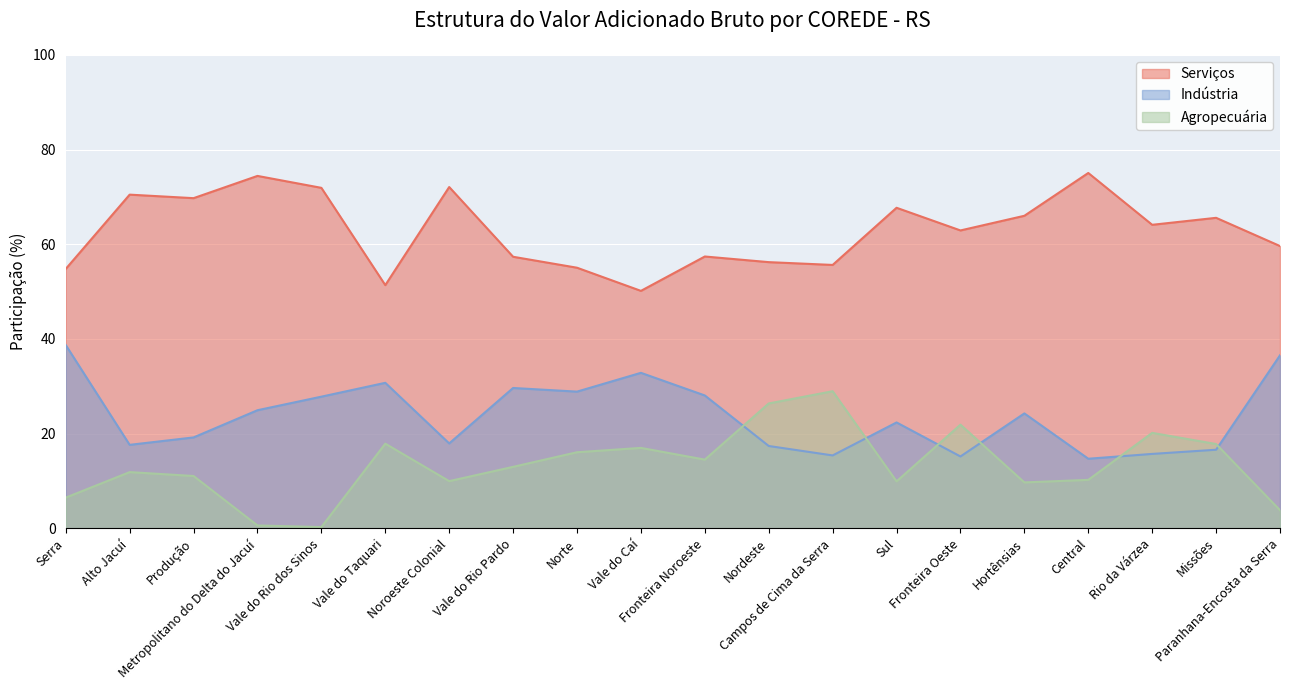

How many data points in Indústria are above 24?

10